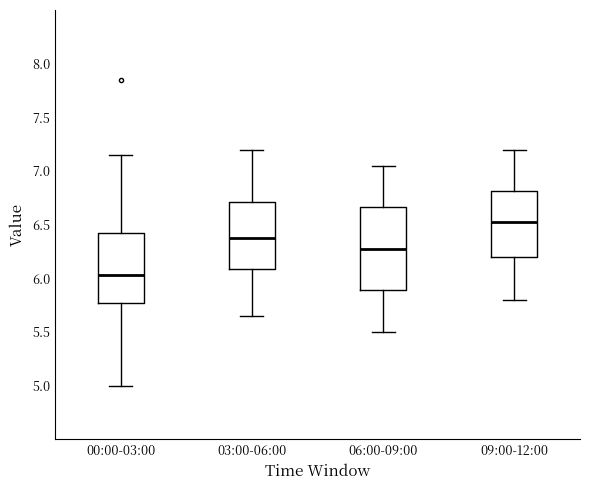

Where does the median line of the box for 06:00-09:00 sit on the y-axis? The values are not printed on the chart, so give them approximately, as read against the axis.

6.30